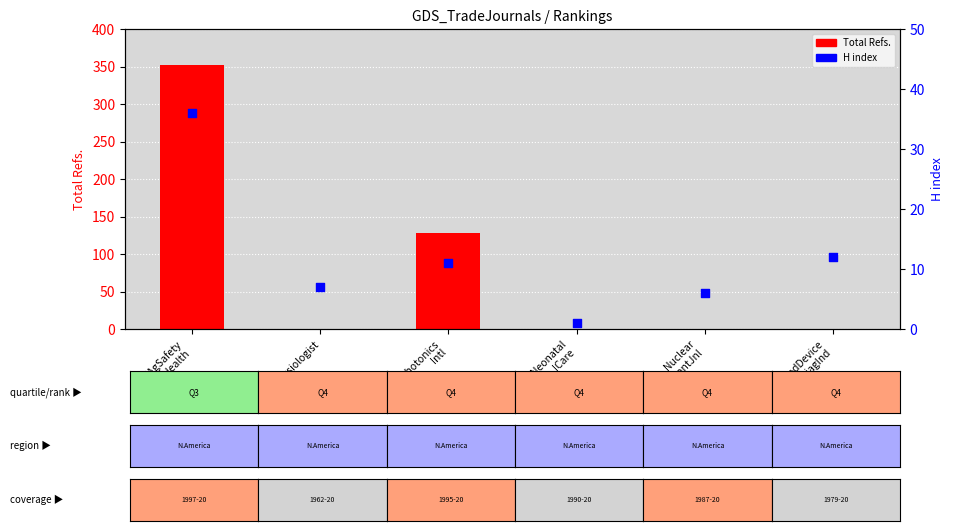

Which series reaches the maximum Y coordinate?

Total Refs.